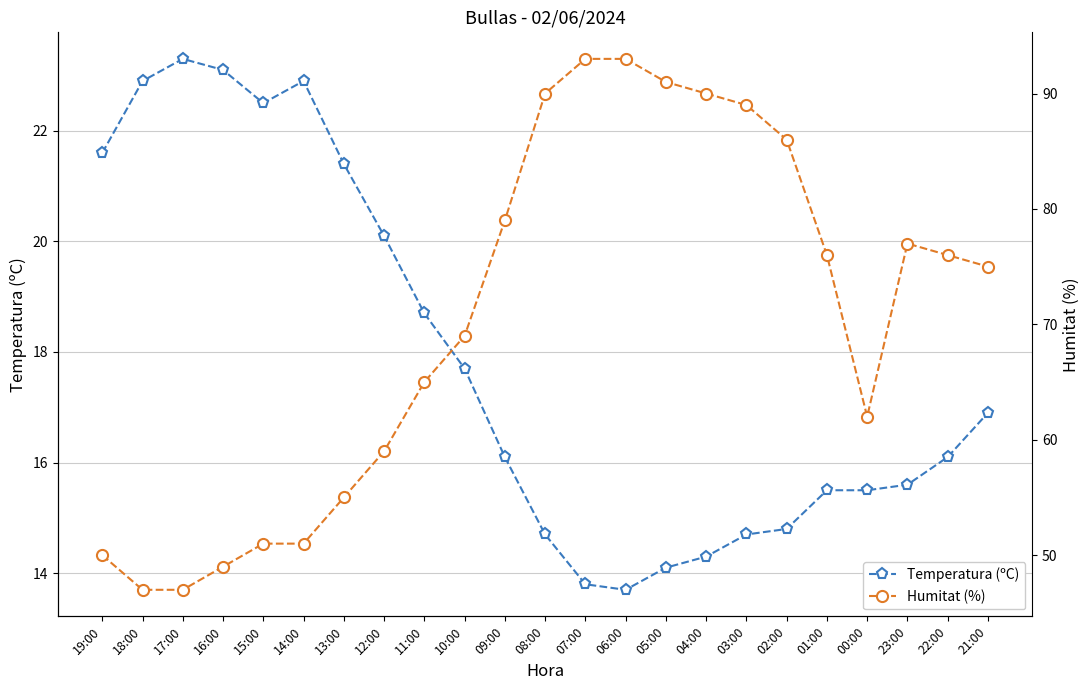

At which label does Temperatura (ºC) reach its peak?

17:00